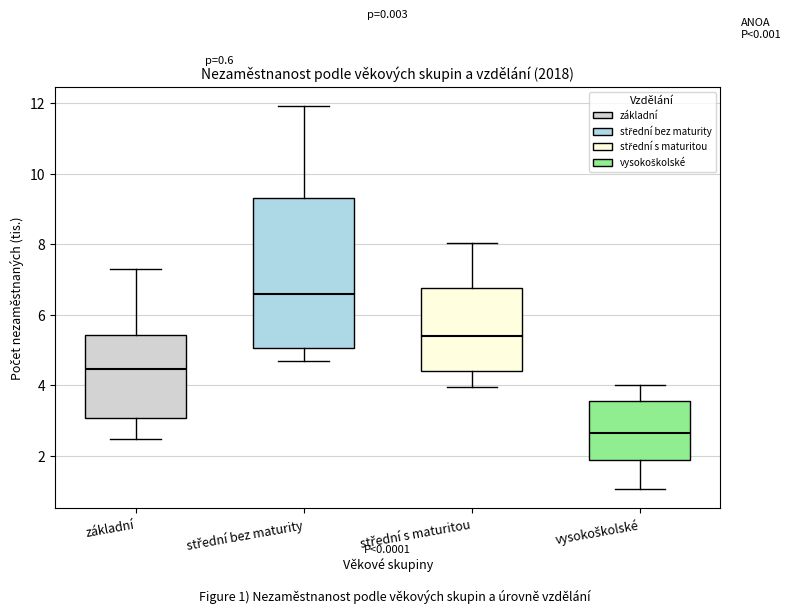

Reading left to right, read every box against the y-axis: the position of its median line, the range the box covers, and the ends of its whiskers. The values are not printed on the chart, so give them approximately, as read against the axis.

základní: median 4.4, box 3.0 to 5.4, whiskers 2.4 to 7.2
střední bez maturity: median 6.6, box 5.0 to 9.4, whiskers 4.6 to 12.0
střední s maturitou: median 5.4, box 4.4 to 6.8, whiskers 4.0 to 8.0
vysokoškolské: median 2.6, box 1.8 to 3.6, whiskers 1.0 to 4.0